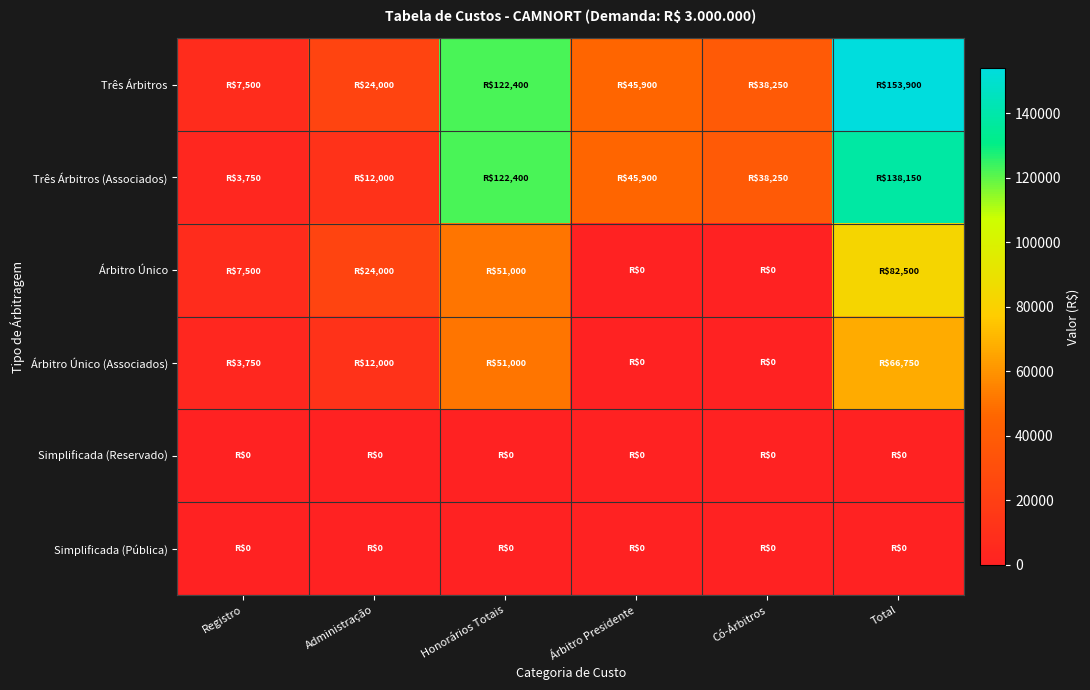

Rank the series at Árbitro Presidente from lowest to highest value.

Árbitro Único, Árbitro Único (Associados), Simplificada (Reservado), Simplificada (Pública), Três Árbitros, Três Árbitros (Associados)